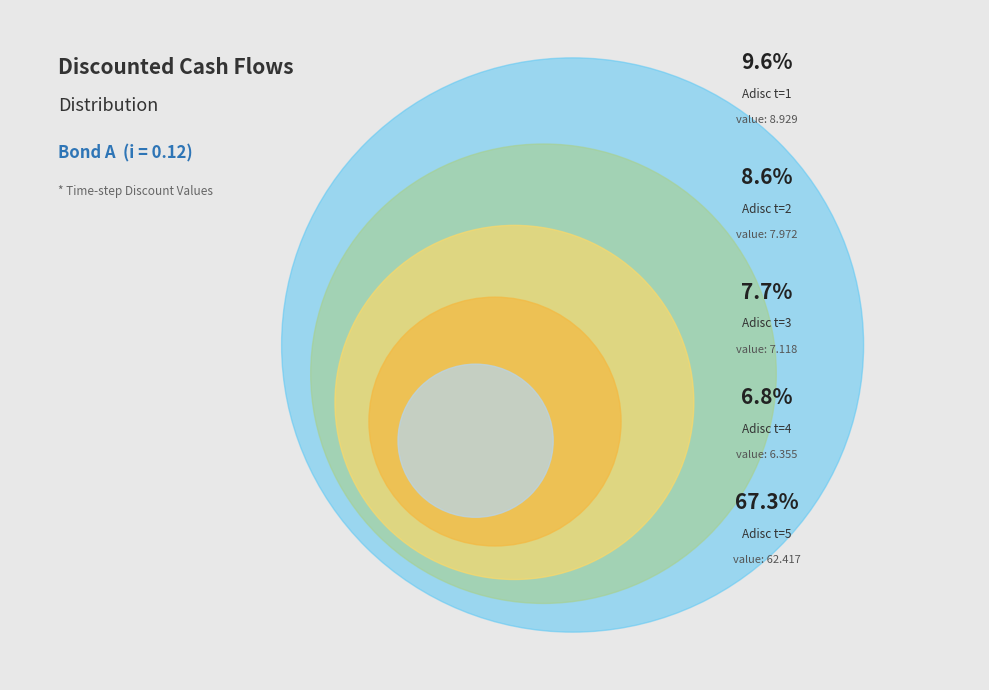

Rank the categories by value from lowest to highest.

Adisc t=4, Adisc t=3, Adisc t=2, Adisc t=1, Adisc t=5